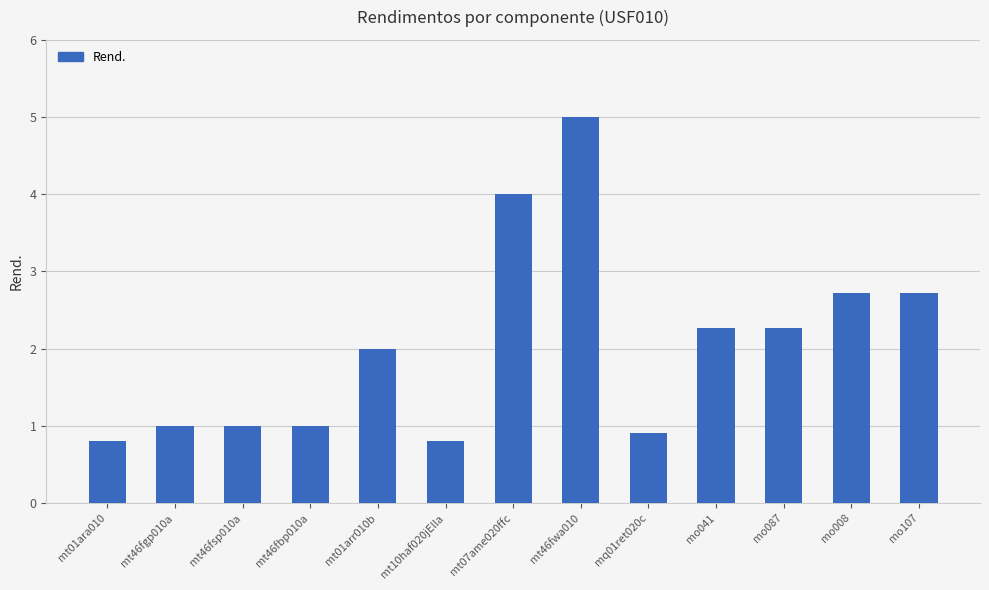

What is the difference between the second highest and minimum values?

3.2